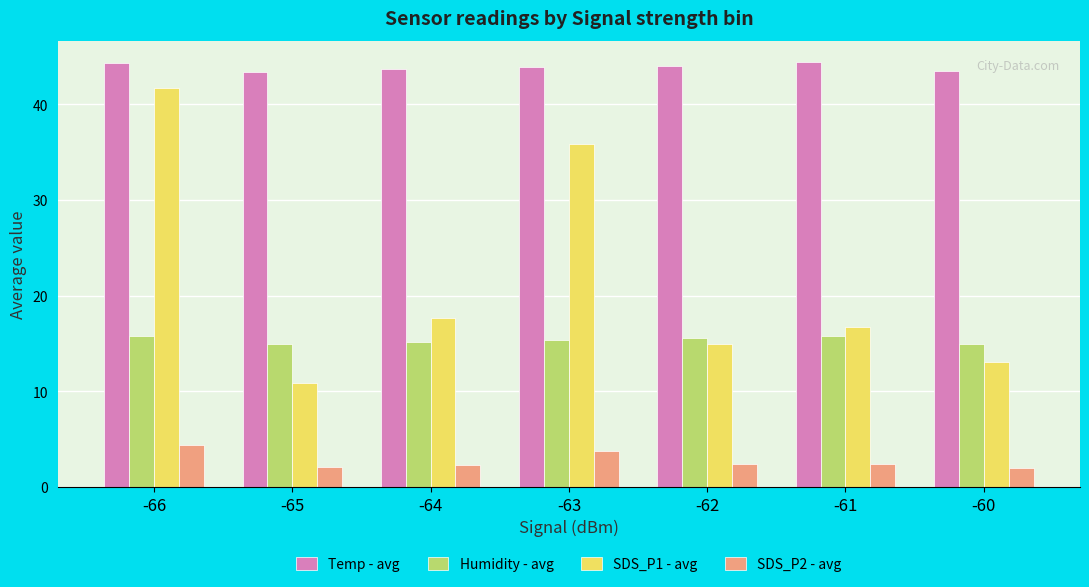

What is the sum of all Humidity - avg values?

107.5